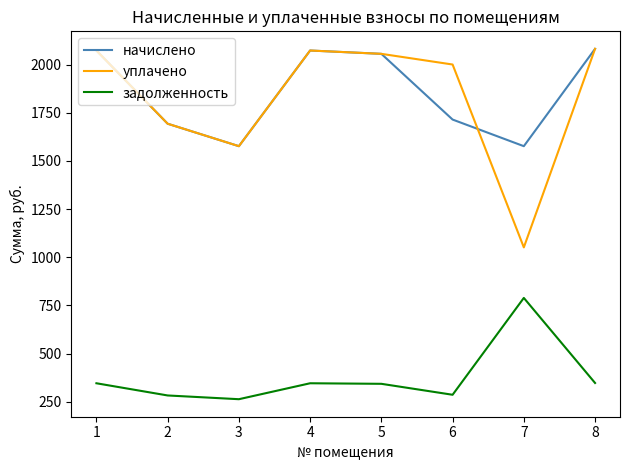

True or false: уплачено and задолженность cross at least once.

False